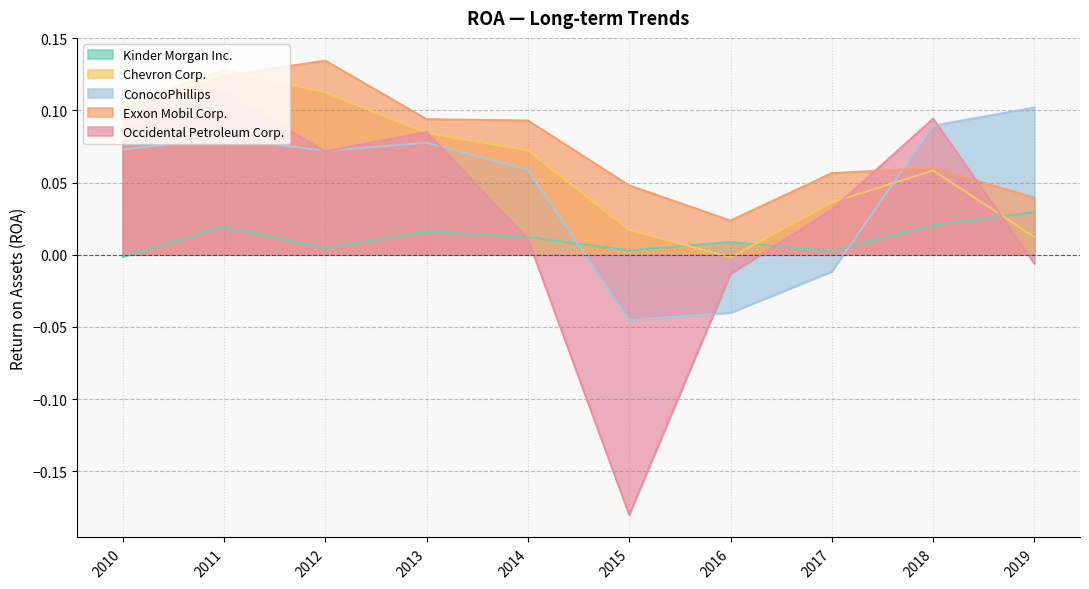

True or false: Exxon Mobil Corp. and Occidental Petroleum Corp. cross at least once.

True